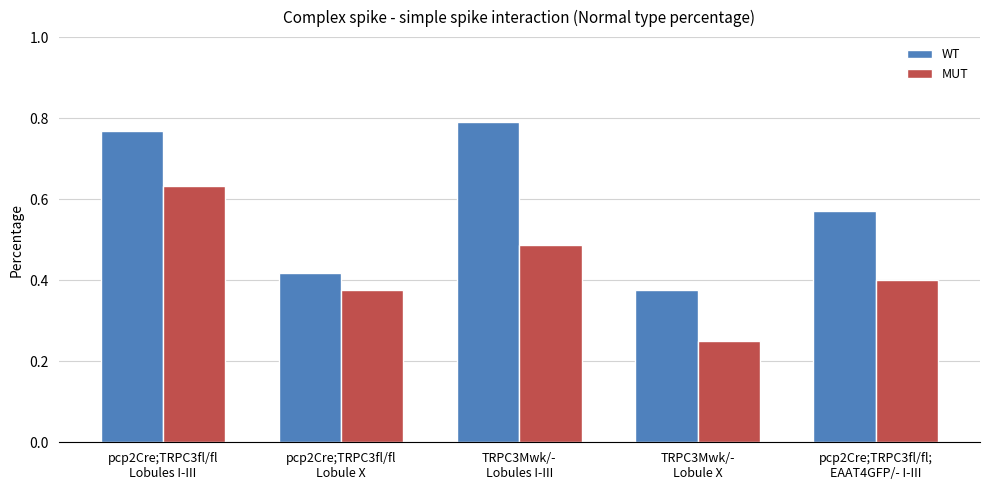

What position from the left is TRPC3Mwk/-
Lobule X?

4